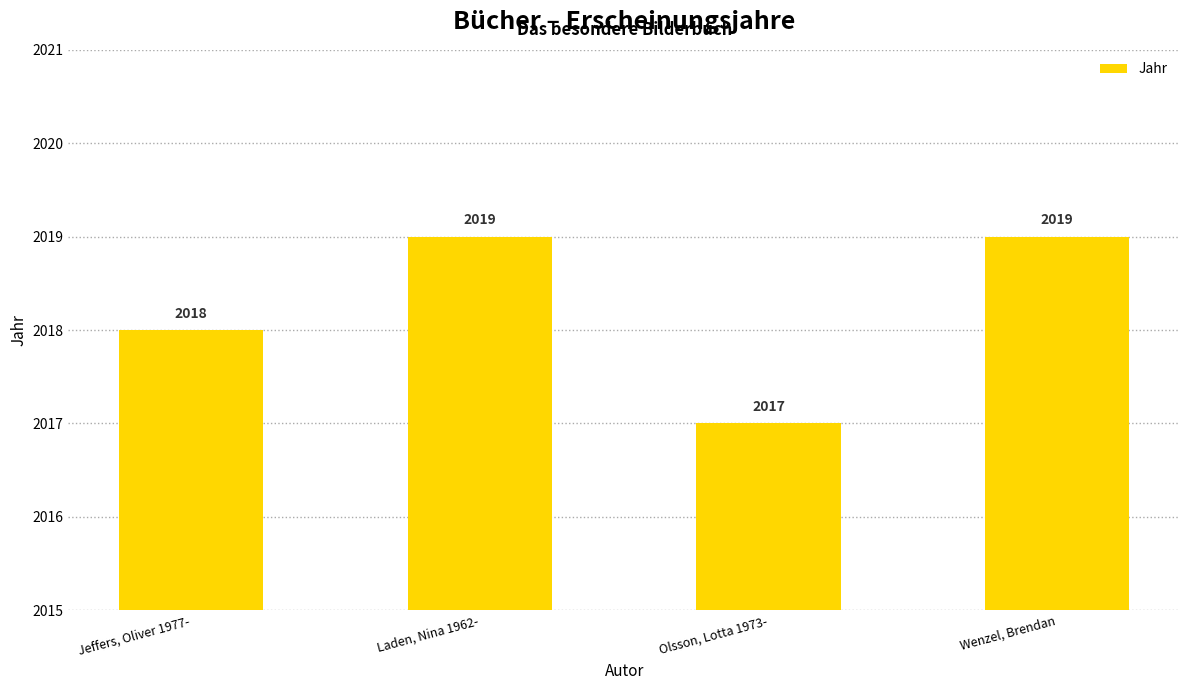

What is the difference between the second highest and second lowest values?

1